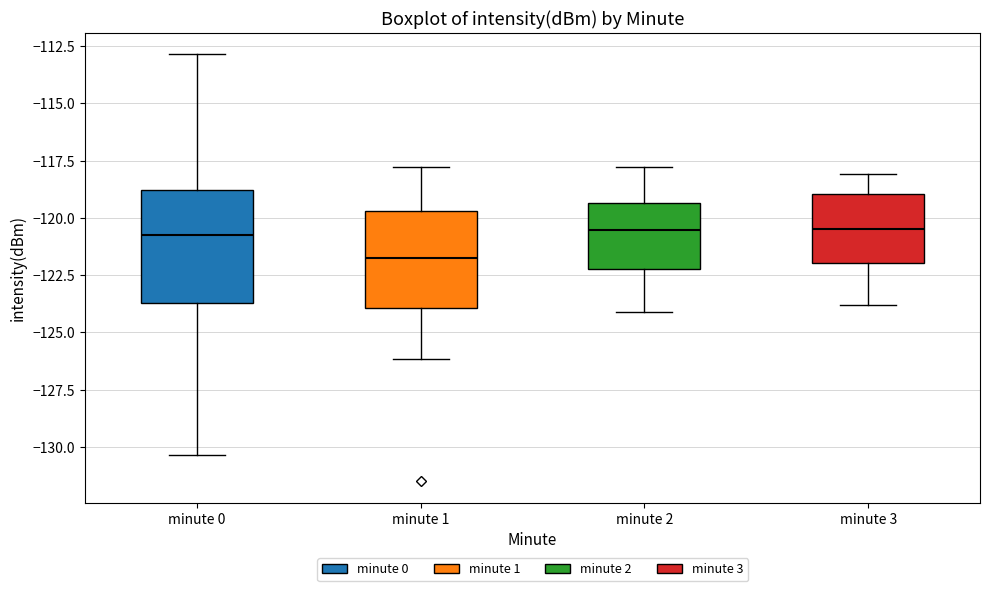

Reading left to right, read every box against the y-axis: the position of its median line, the range the box covers, and the ends of its whiskers. The values are not printed on the chart, so give them approximately, as read against the axis.

minute 0: median -121.0, box -123.5 to -119.0, whiskers -130.5 to -113.0
minute 1: median -121.5, box -124.0 to -119.5, whiskers -126.0 to -118.0
minute 2: median -120.5, box -122.0 to -119.5, whiskers -124.0 to -118.0
minute 3: median -120.5, box -122.0 to -119.0, whiskers -124.0 to -118.0